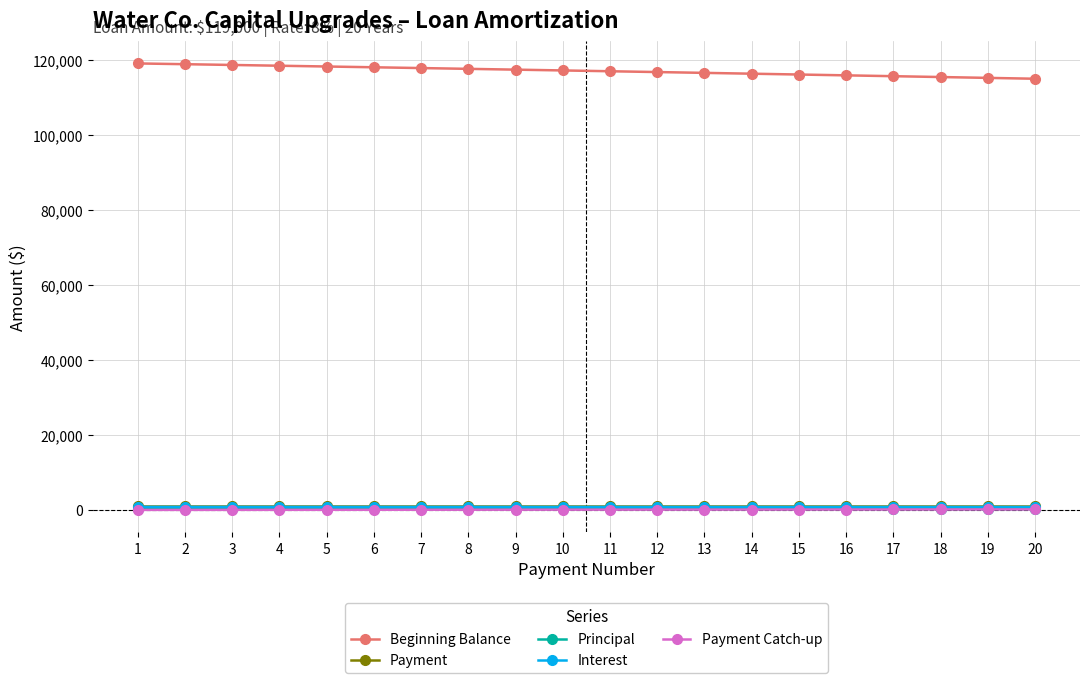

True or false: Payment and Beginning Balance cross at least once.

False